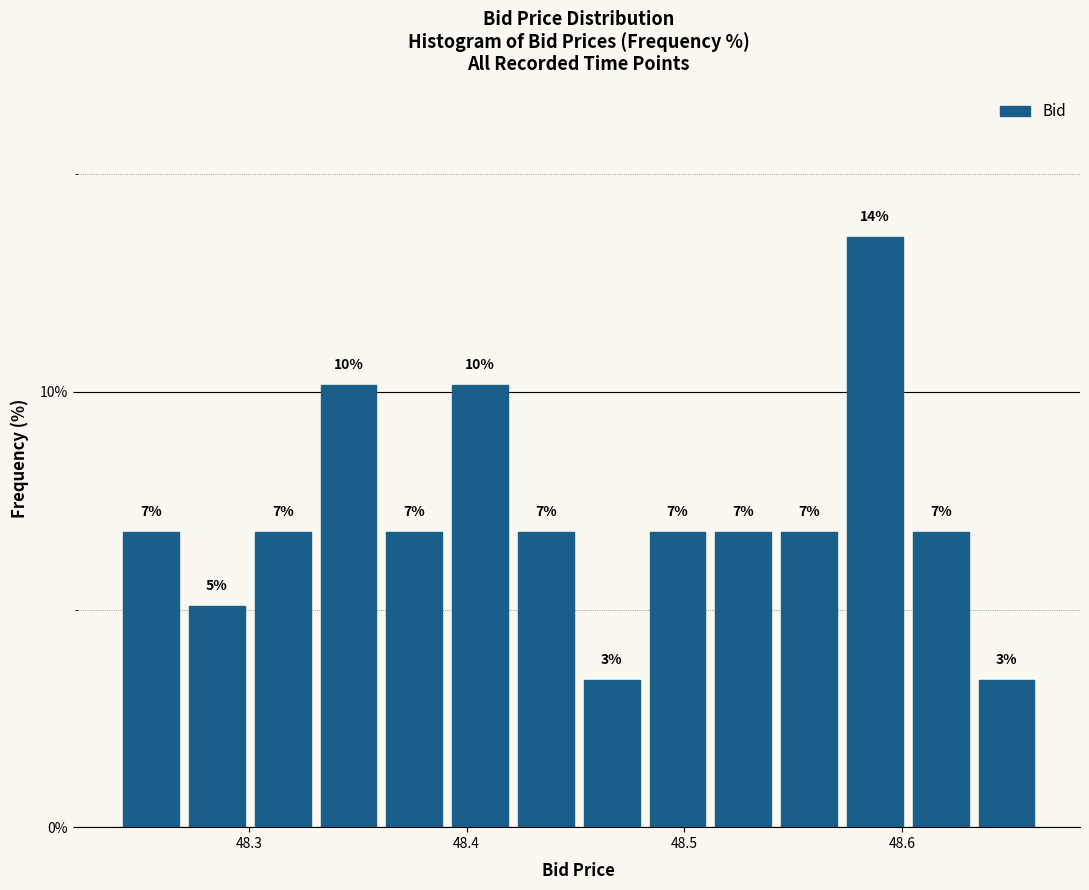

Read against the x-axis, roughly where is the centre of the tallest bar?

48.59